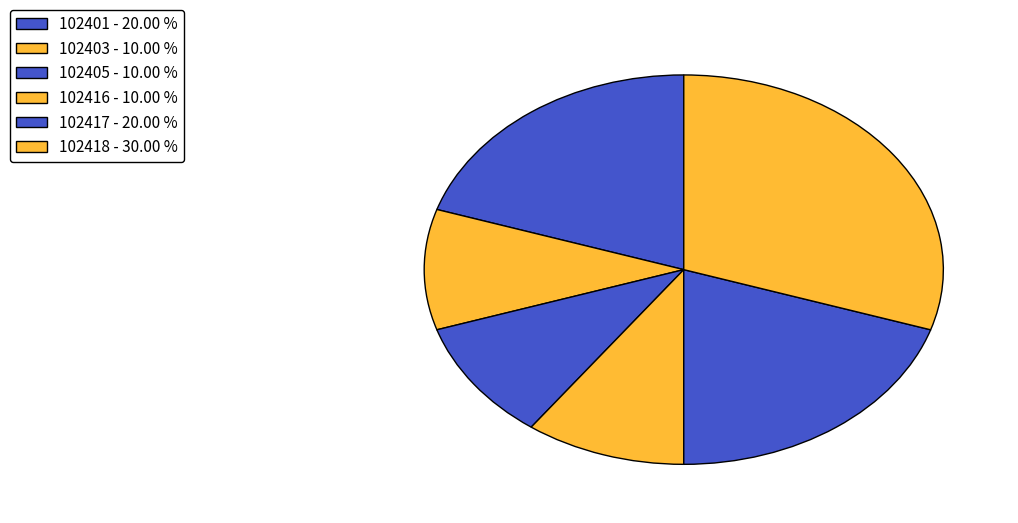

How much of the chart is everything except 102403?

90.0%